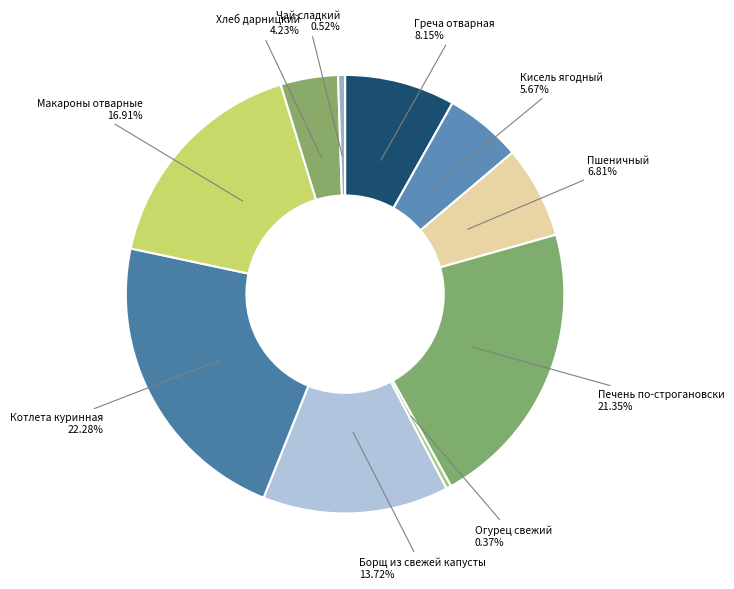

Which category has the biggest portion of the pie?

Котлета куринная